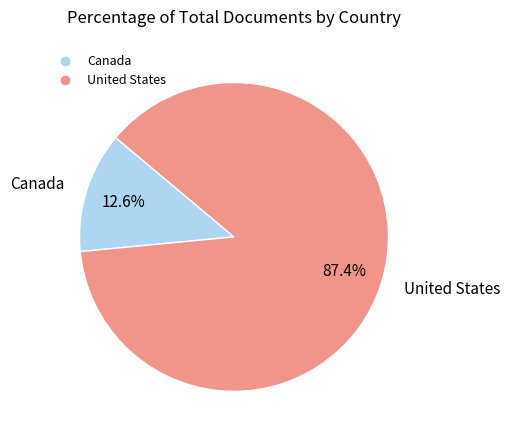

Is there a majority slice in this chart?

Yes